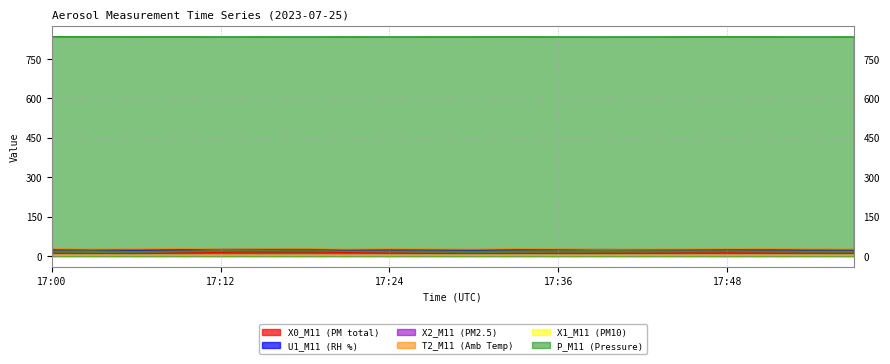

True or false: X1_M11 (PM10) and U1_M11 (RH %) cross at least once.

False